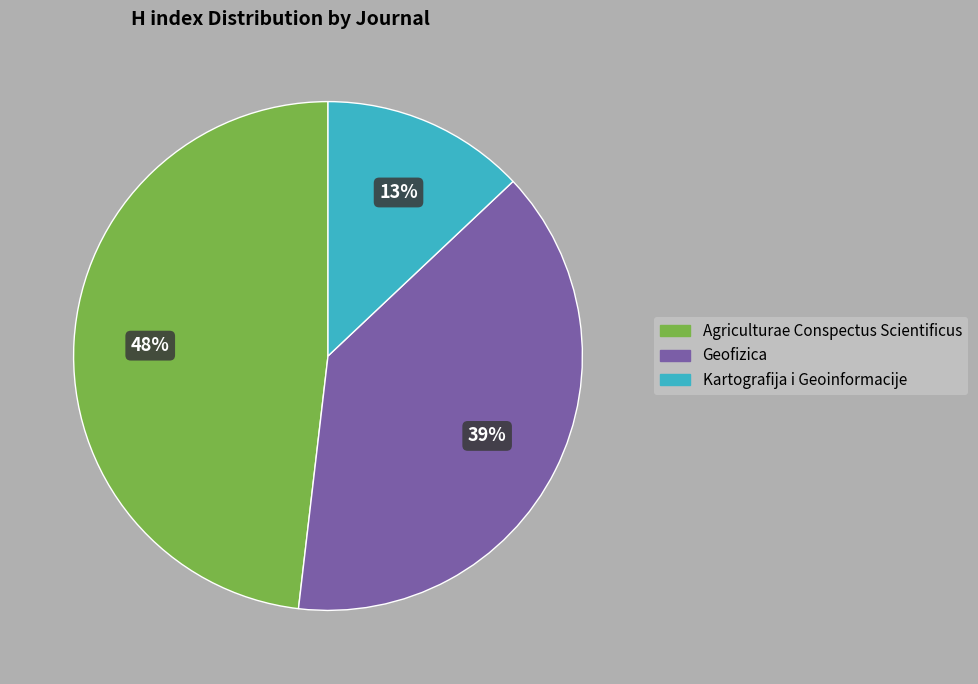

Do Kartografija i Geoinformacije and Agriculturae Conspectus Scientificus together represent more than half of the pie?

Yes